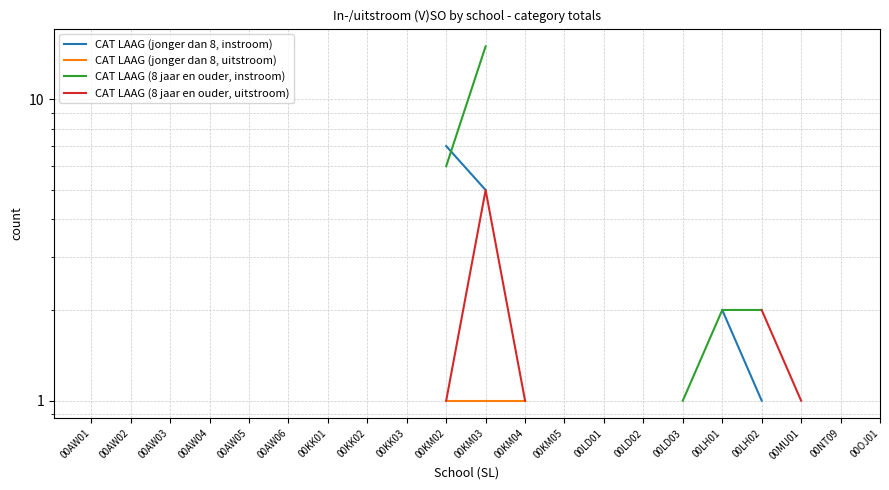

True or false: CAT LAAG (8 jaar en ouder, instroom) and CAT LAAG (8 jaar en ouder, uitstroom) intersect in this chart.

False